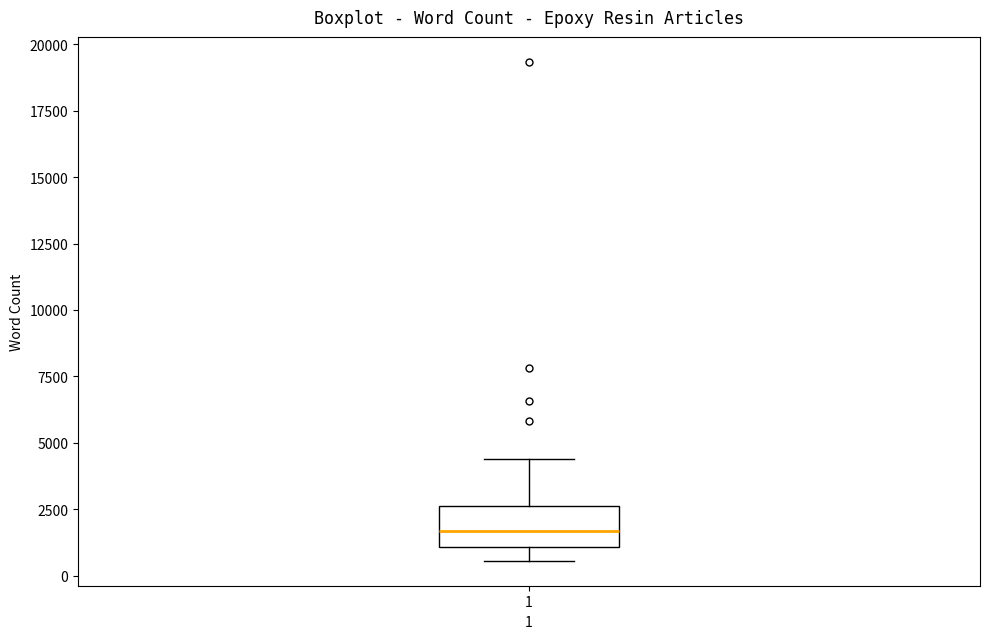

Read this box plot against the y-axis: the position of the median line, the range covered by the box, and the ends of both whiskers. The values are not printed on the chart, so give them approximately, as read against the axis.

median 1500, box 1000 to 2500, whiskers 500 to 4500